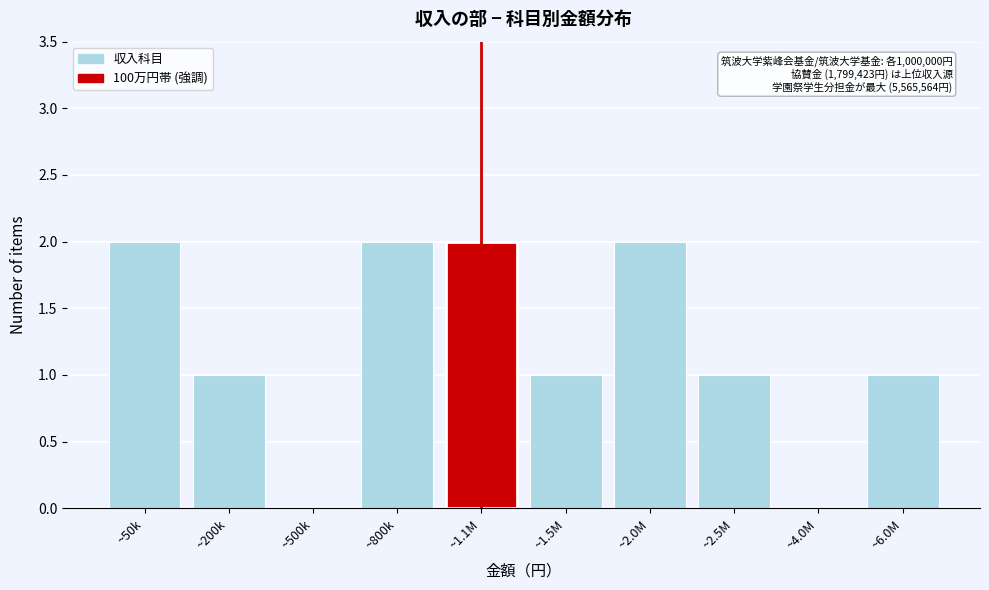

Reading left to right, extract all data points from this chart.

~50k=2	~200k=1	~500k=0	~800k=2	~1.1M=2	~1.5M=1	~2.0M=2	~2.5M=1	~4.0M=0	~6.0M=1